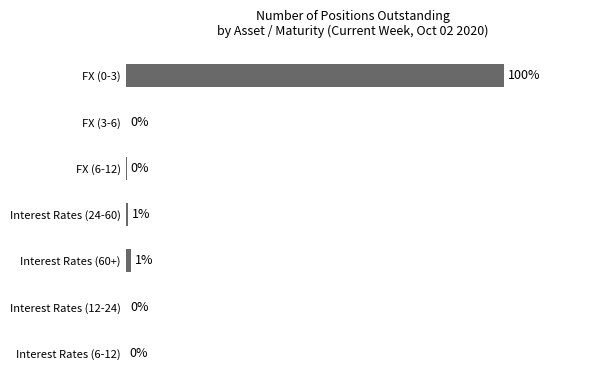

Between Interest Rates (6-12) and Interest Rates (60+), which is larger?

Interest Rates (60+)